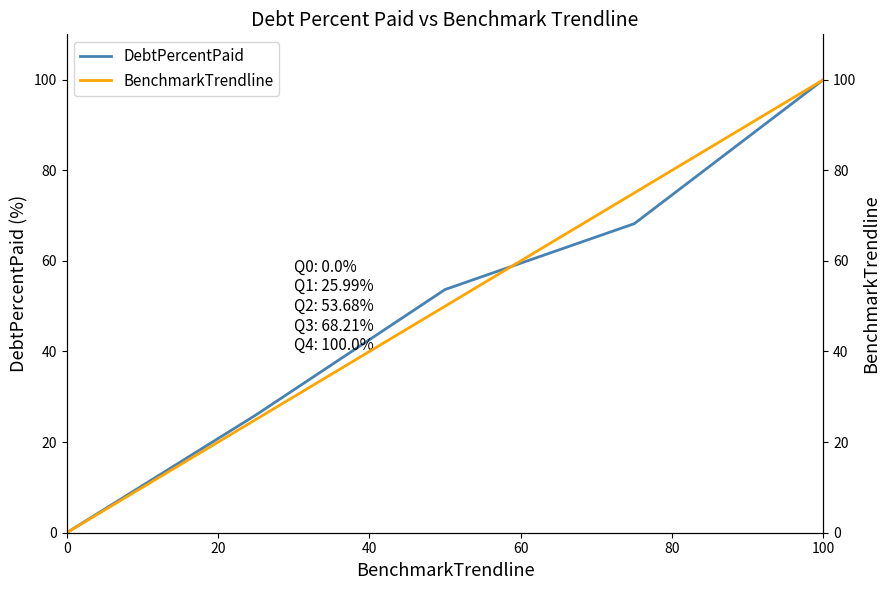

What is the value of the DebtPercentPaid point at the 4th from the left?

68.2